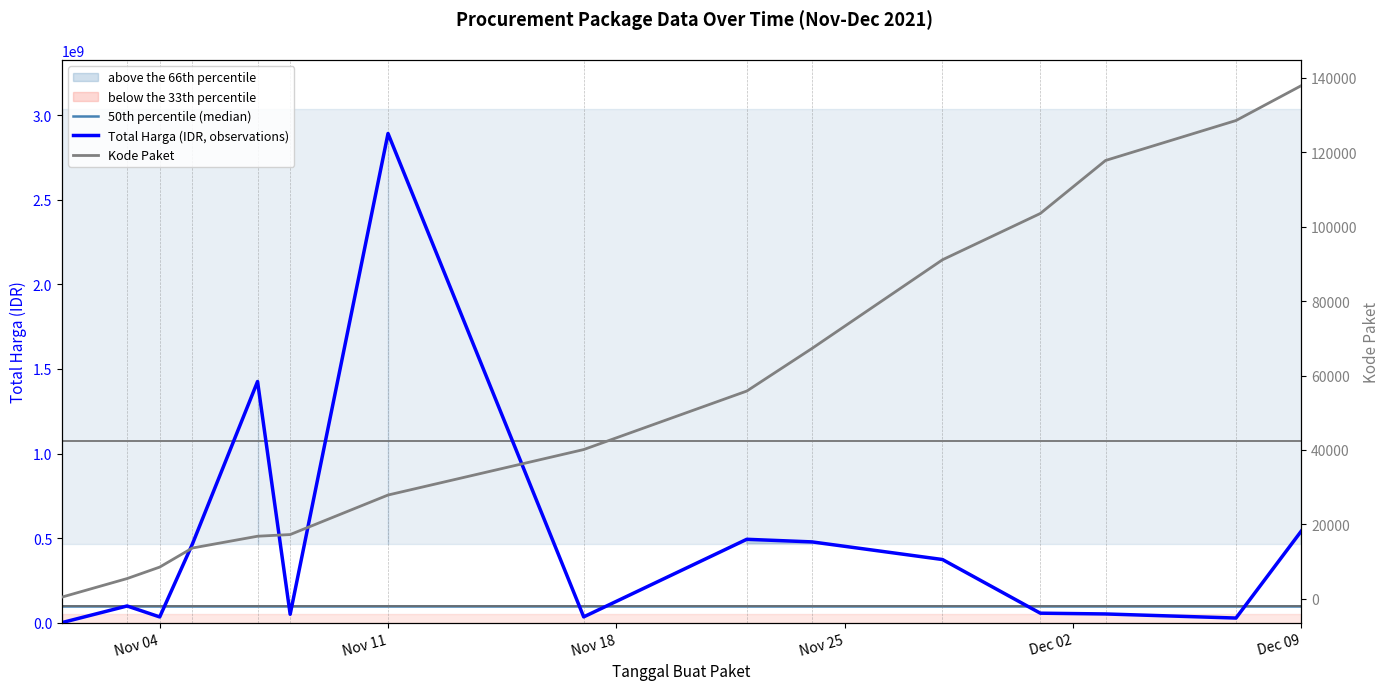

True or false: 50th percentile (median) and Kode Paket intersect in this chart.

False